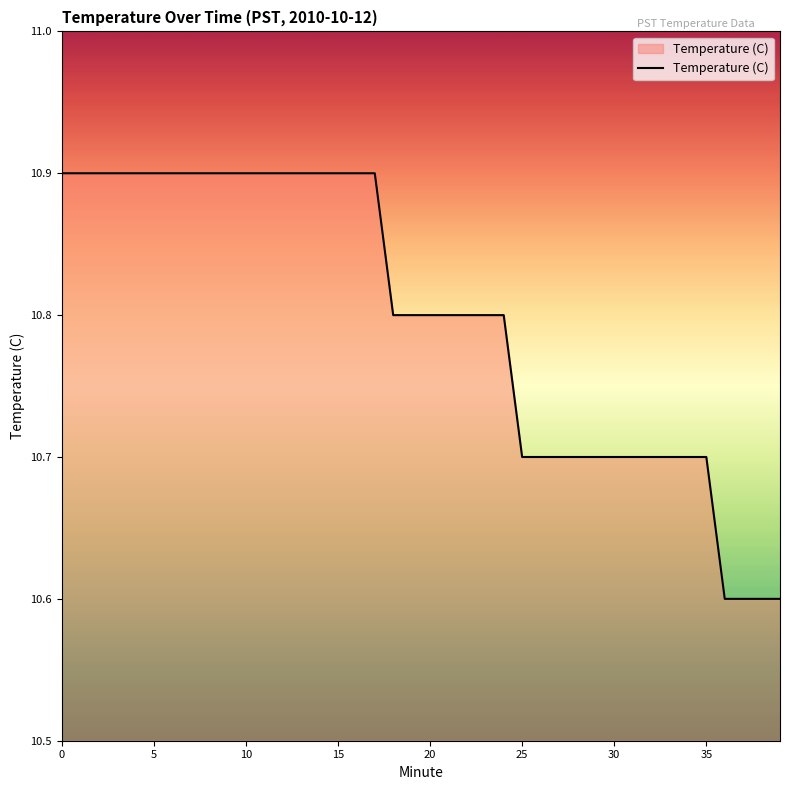

What is the difference between the maximum and minimum values?

0.3